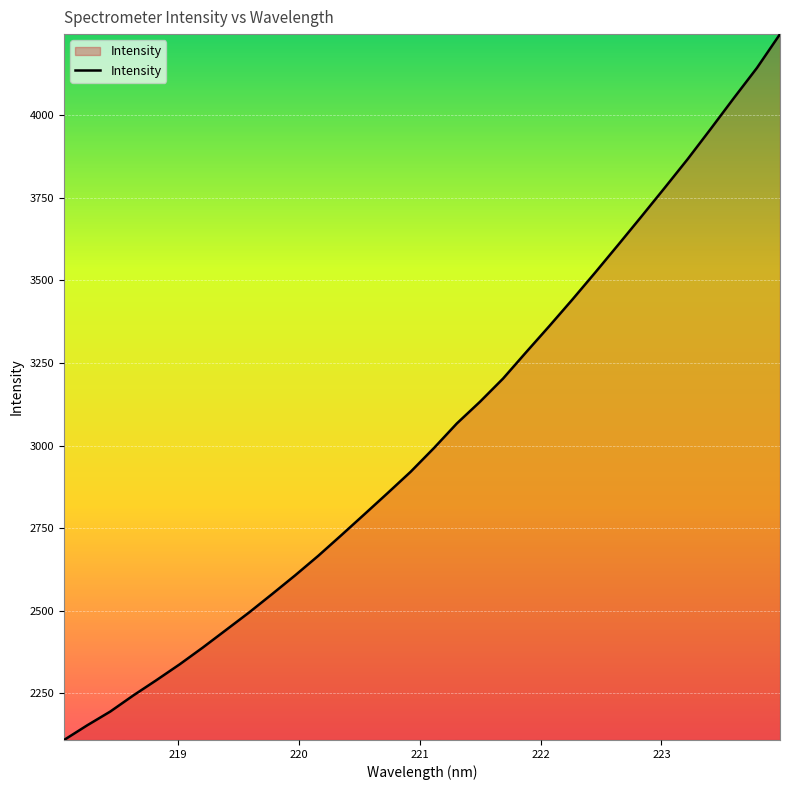

What is the minimum value shown in the chart?

2109.0